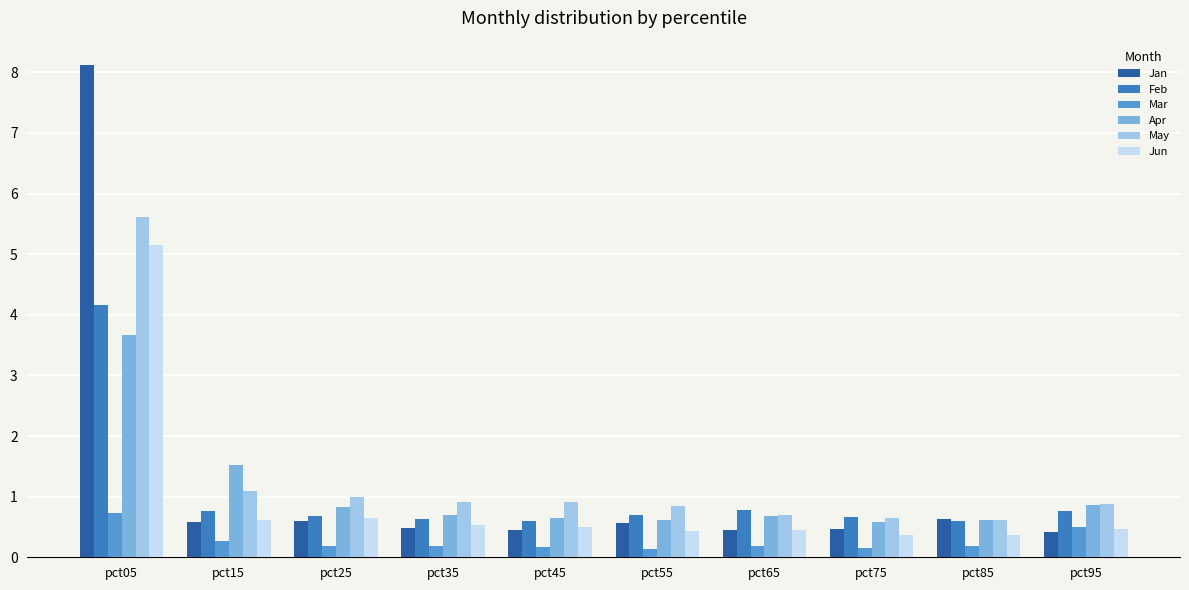

At which category is the sum across all series the highest?

pct05